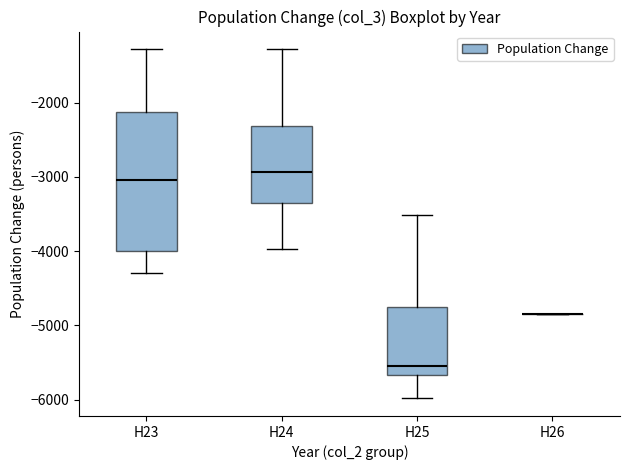

Comparing the boxes themselves (not the whiskers), which one is the tallest?

H23